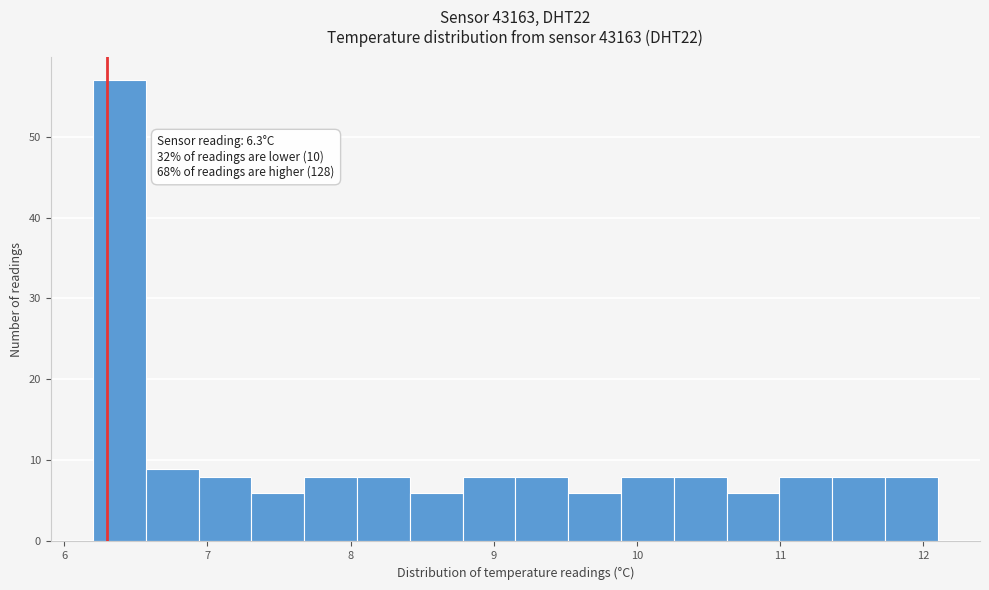

Around what value on the x-axis is the tallest bar? Give the approximate position of its centre, as read against the axis.

6.4